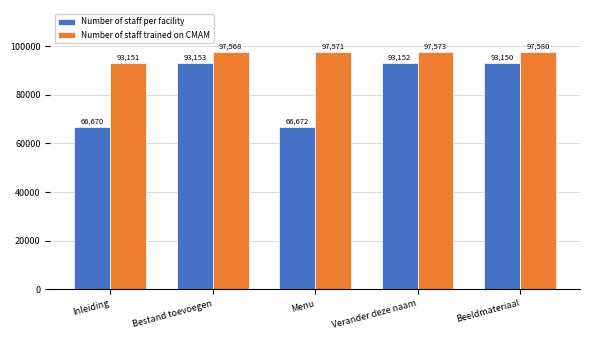

List the series in order of their overall mean, lowest first.

Number of staff per facility, Number of staff trained on CMAM